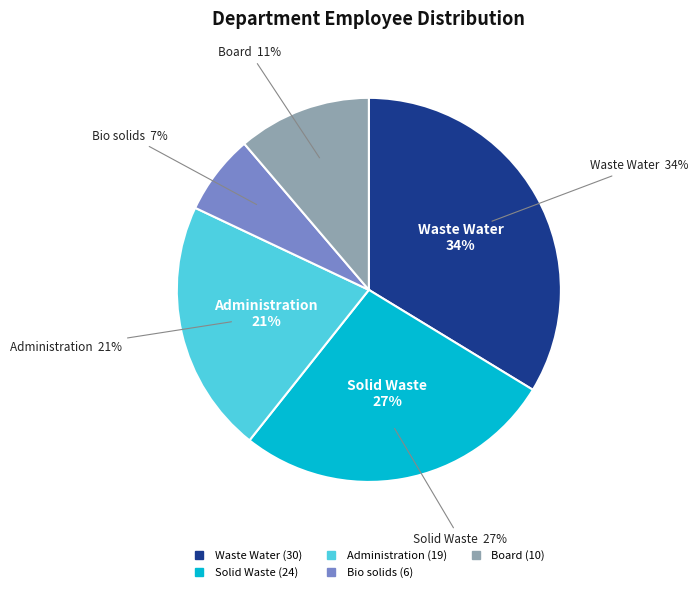

Is it true that Solid Waste is 34% of the pie?

False